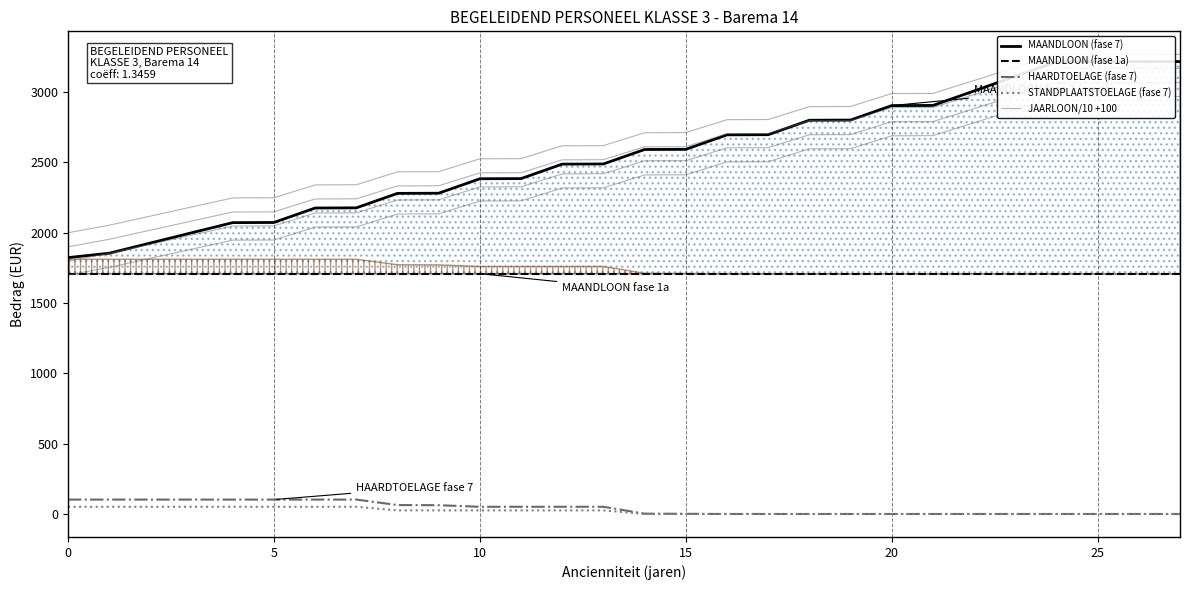

At which category is the sum across all series the highest?

27